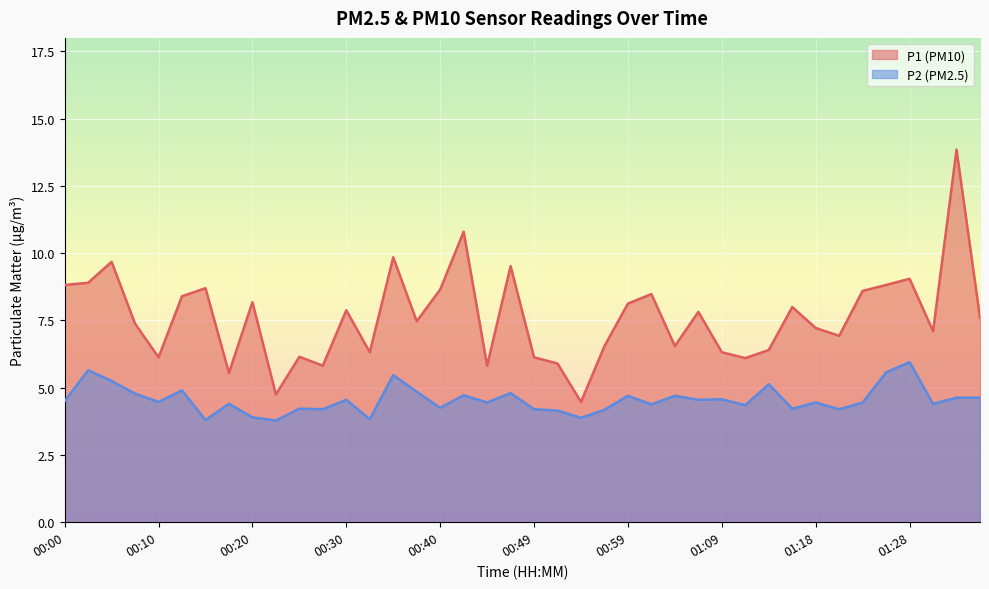

What is the value of the P2 point at the 4th from the left?

4.8